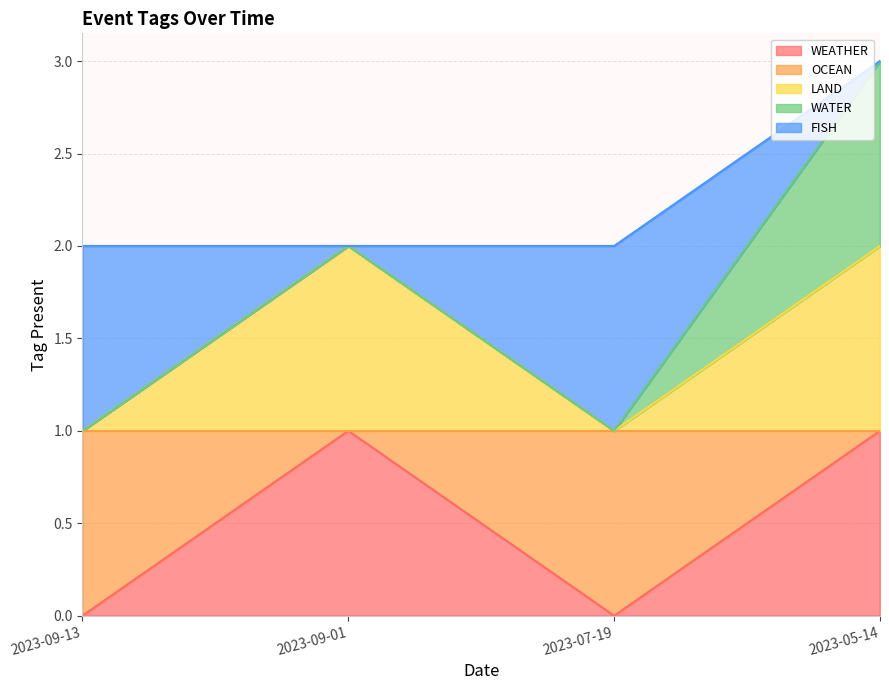

At how many categories does at least one series exceed 1?

4